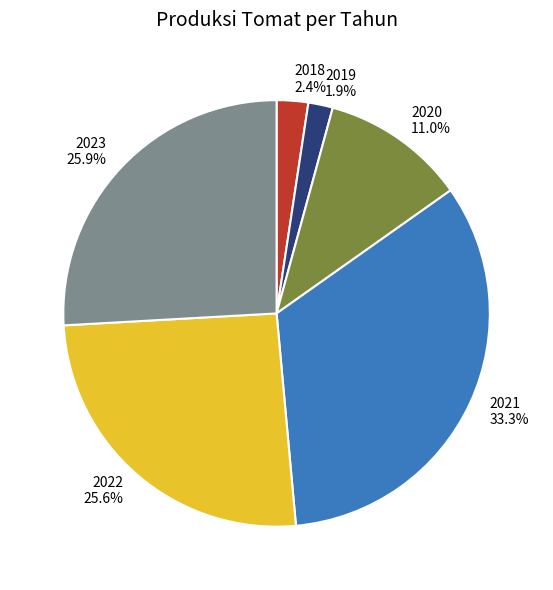

What percentage is the 2019 slice, to the nearest percent?

2%